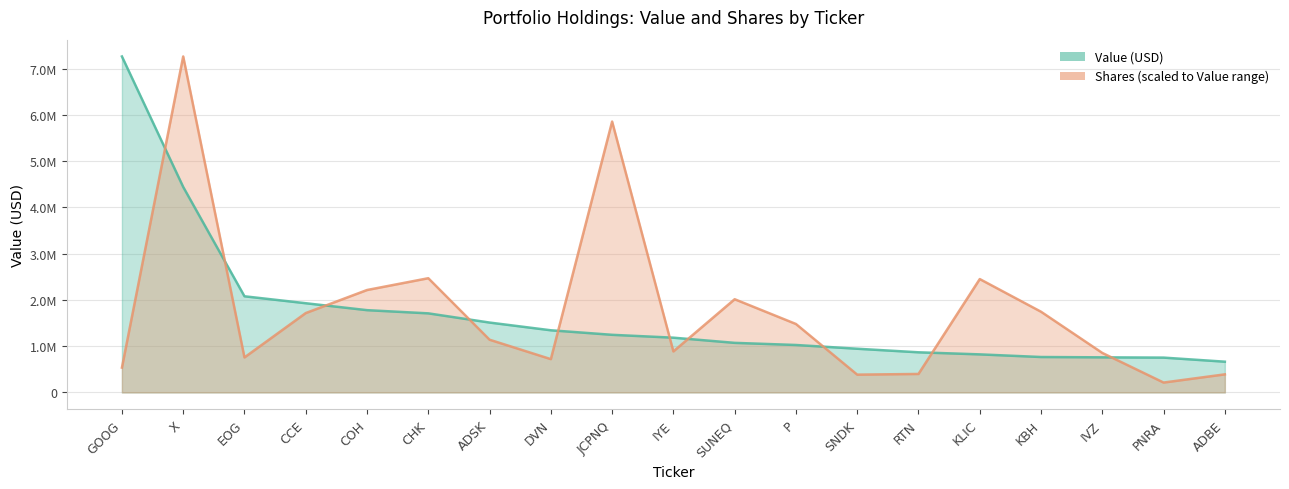

The Shares series shows 886676.5 at IYE. True or false?

True